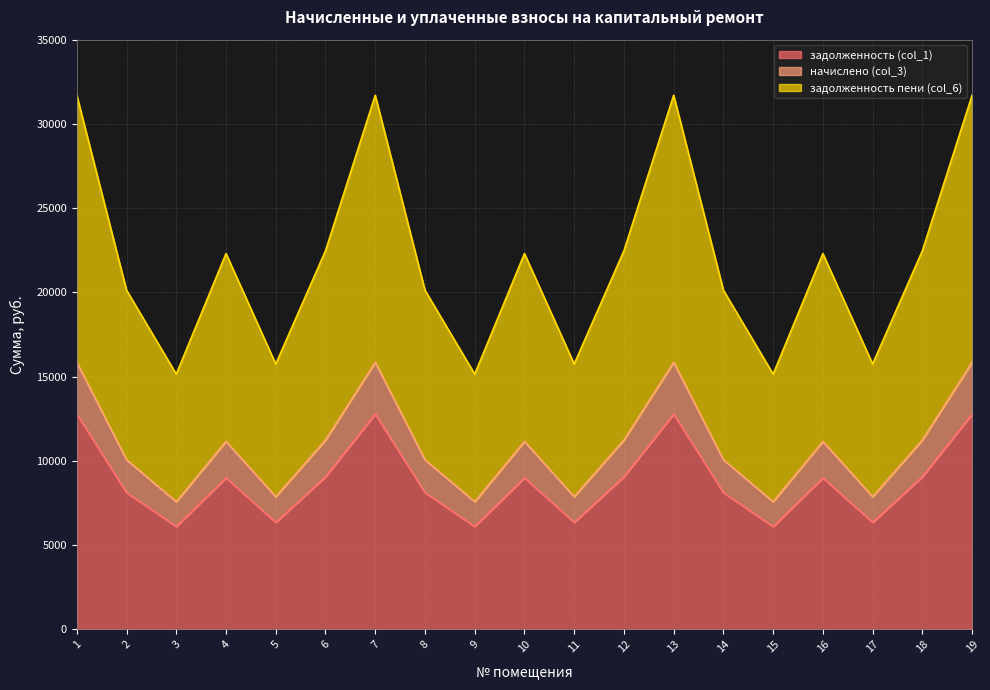

What is the difference between the задолженность (col_1) values at 16 and 5?

2642.1